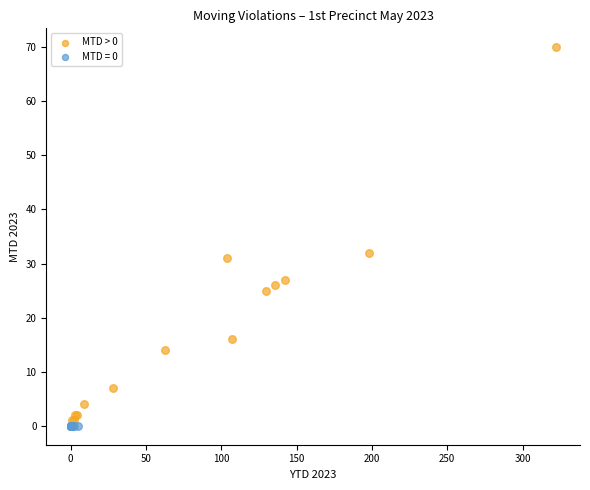

Which series contains the highest Y value?

MTD > 0